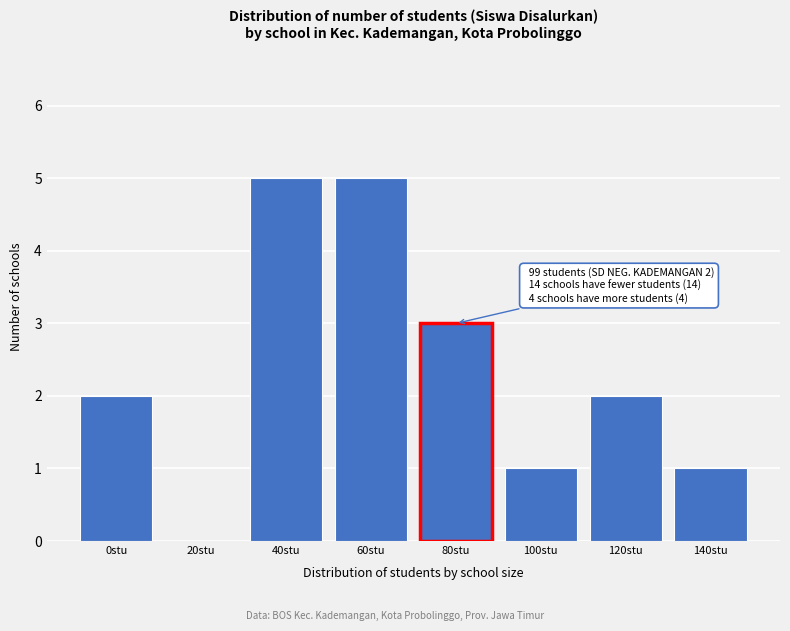

Reading right to left, list all the values displayed in this chart.

140stu=1	120stu=2	100stu=1	80stu=3	60stu=5	40stu=5	20stu=0	0stu=2